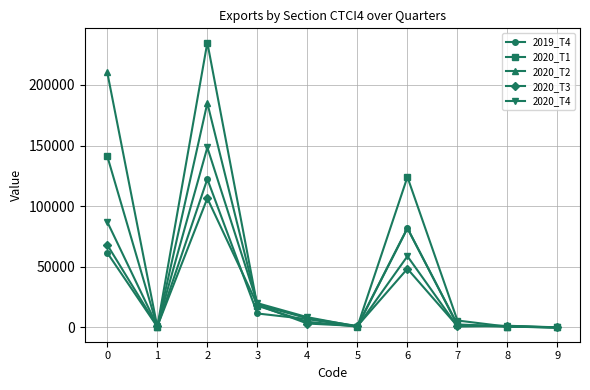

What is the value of the 2020_T2 point at the 7th from the left?

81989.6